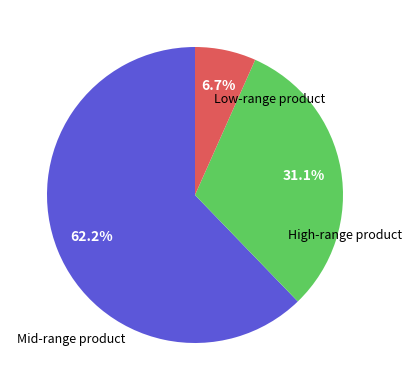

Does any single category account for the majority?

Yes